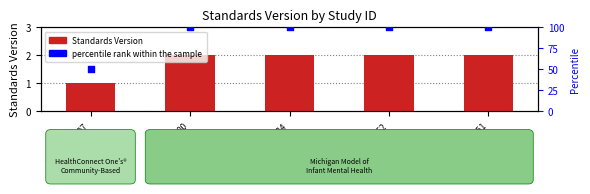

Which series has the largest Y range (max minus min)?

percentile rank within the sample